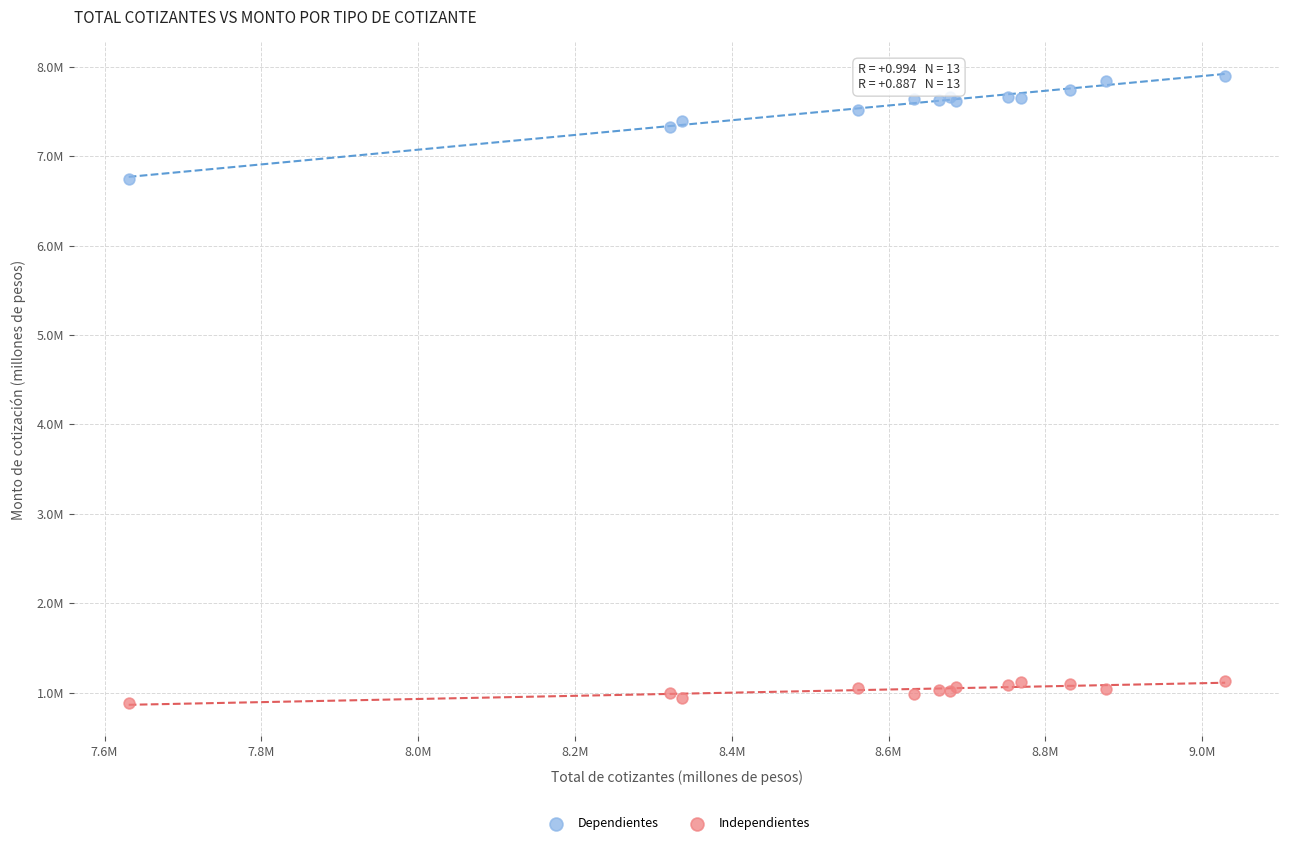

What are all the series names shown in the legend?

Dependientes, Independientes